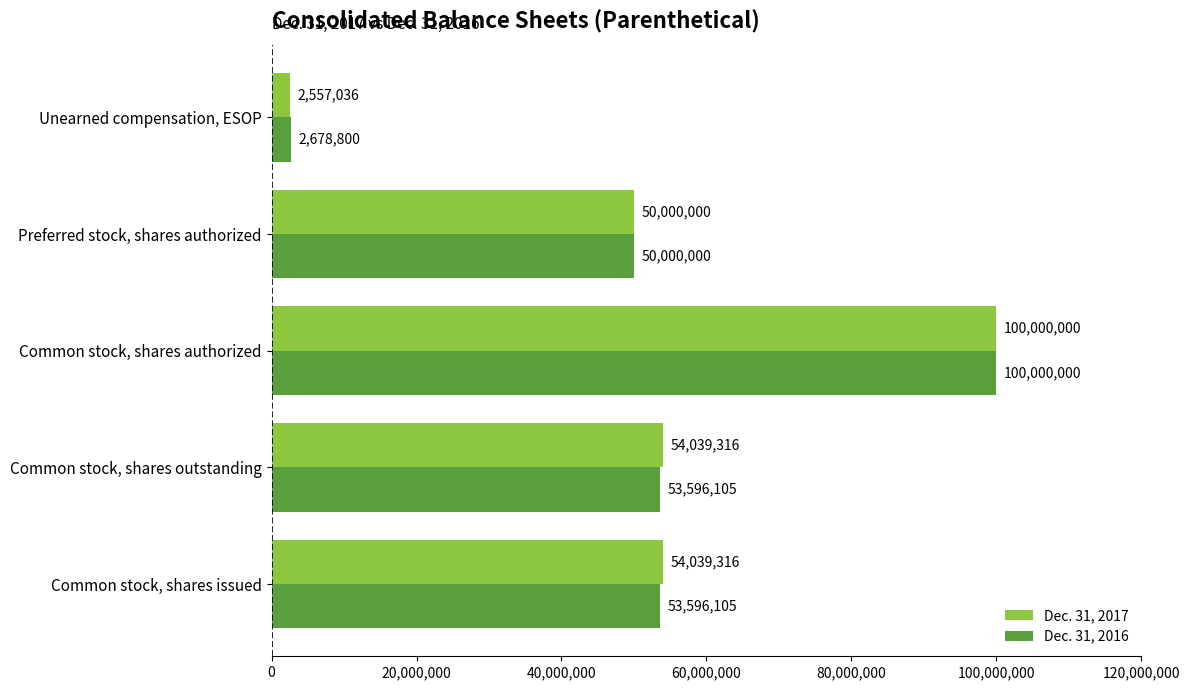

At which category is the sum across all series the highest?

Common stock, shares authorized